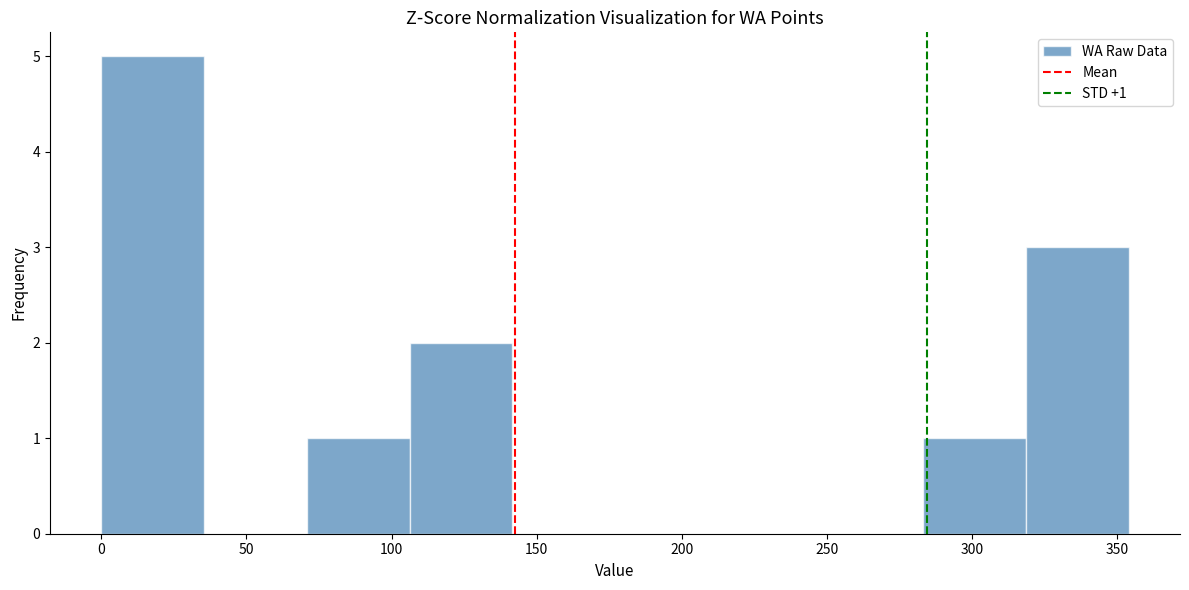

Which range on the x-axis has the tallest bar?

0 to 35